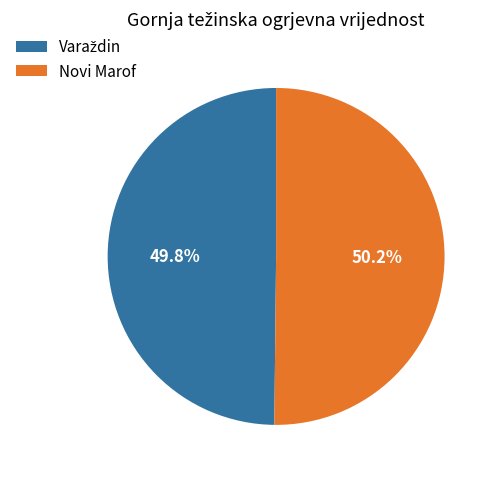

What portion of the pie excludes Novi Marof?

49.8%